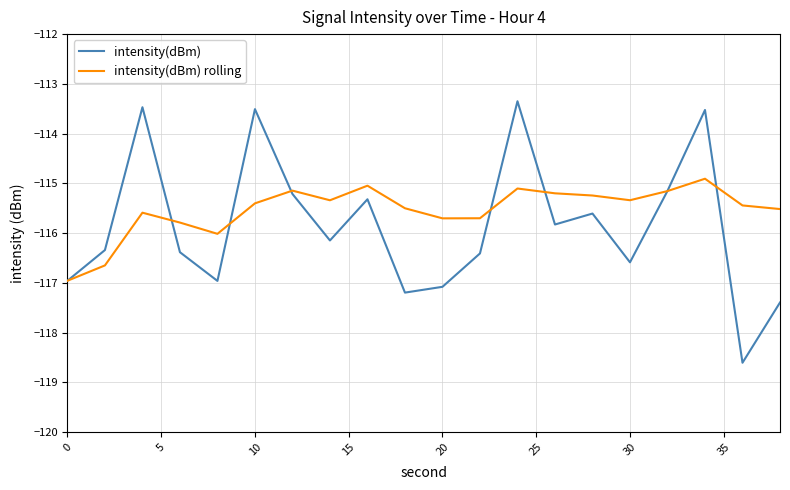

List the series in order of their peak value, lowest first.

intensity(dBm) rolling, intensity(dBm)